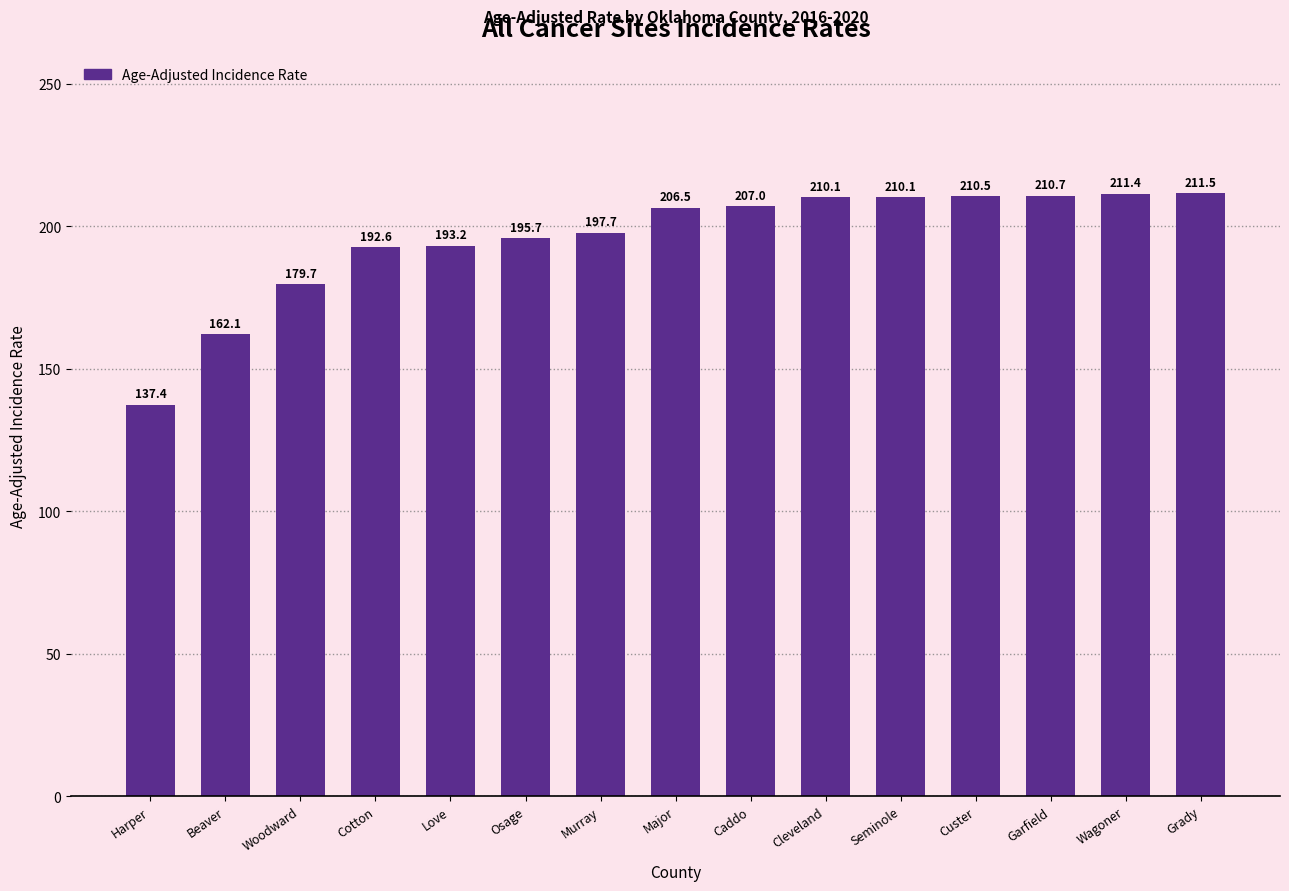

Which category has the highest value across all series?

Grady